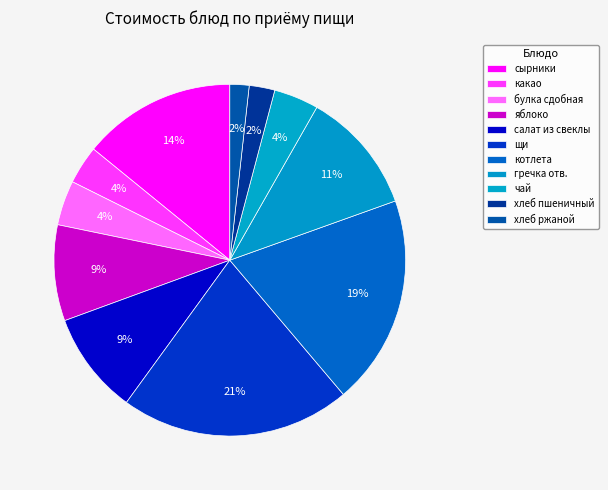

How many slices are in this pie chart?

11